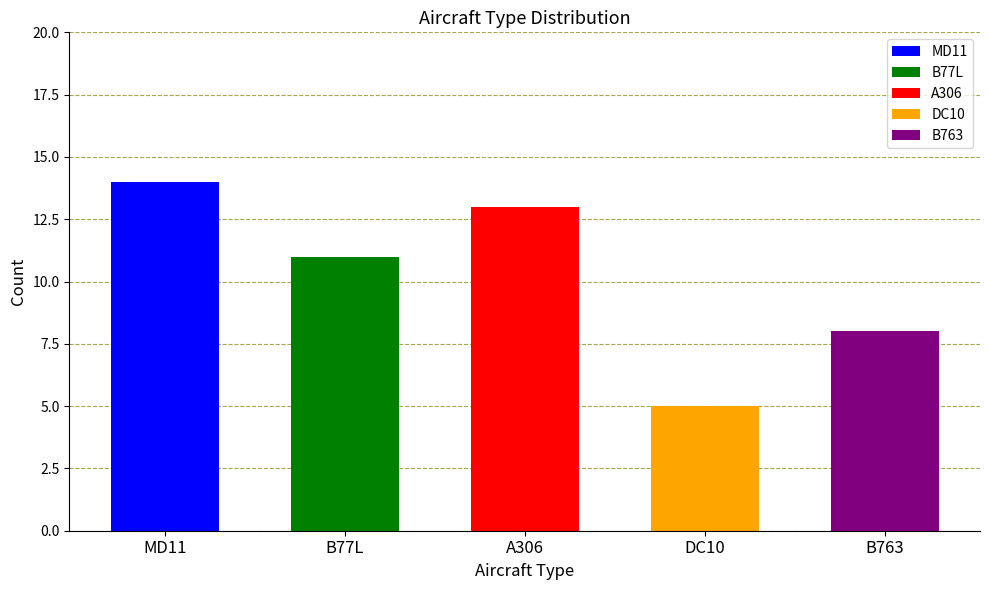

What is the label of the 5th bar from the left?

B763